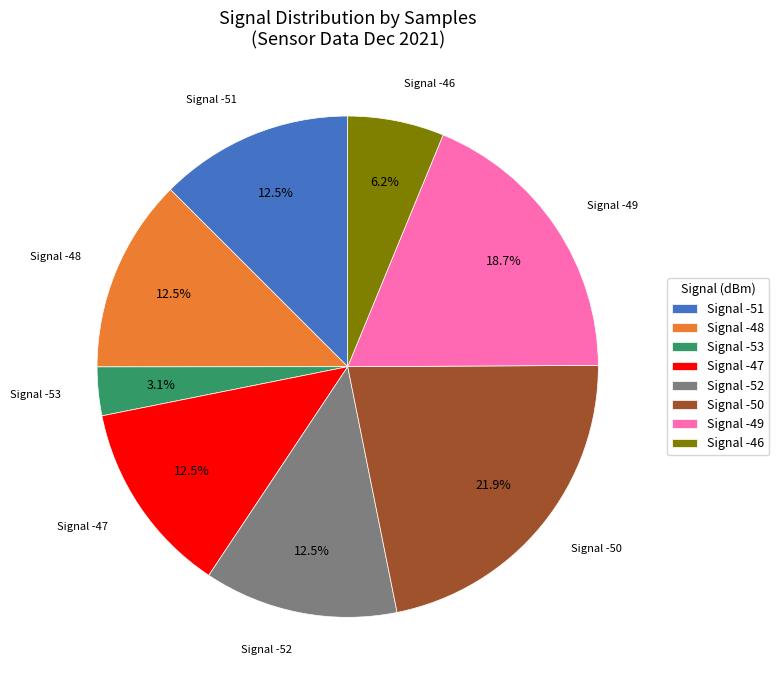

How many segments does this pie chart have?

8